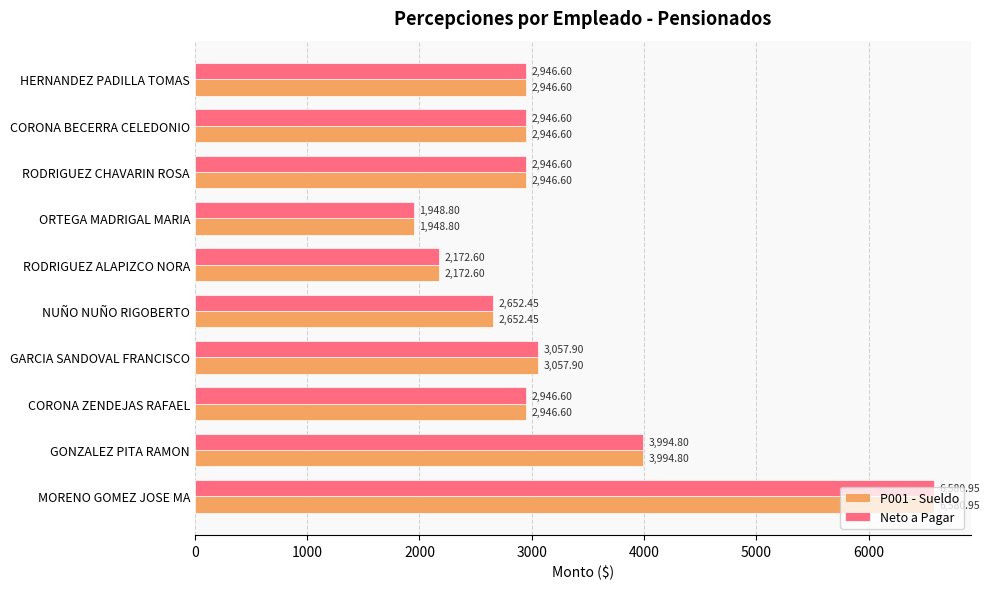

What is the sum of the Neto a Pagar values at ORTEGA MADRIGAL MARIA and CORONA BECERRA CELEDONIO?

4895.4